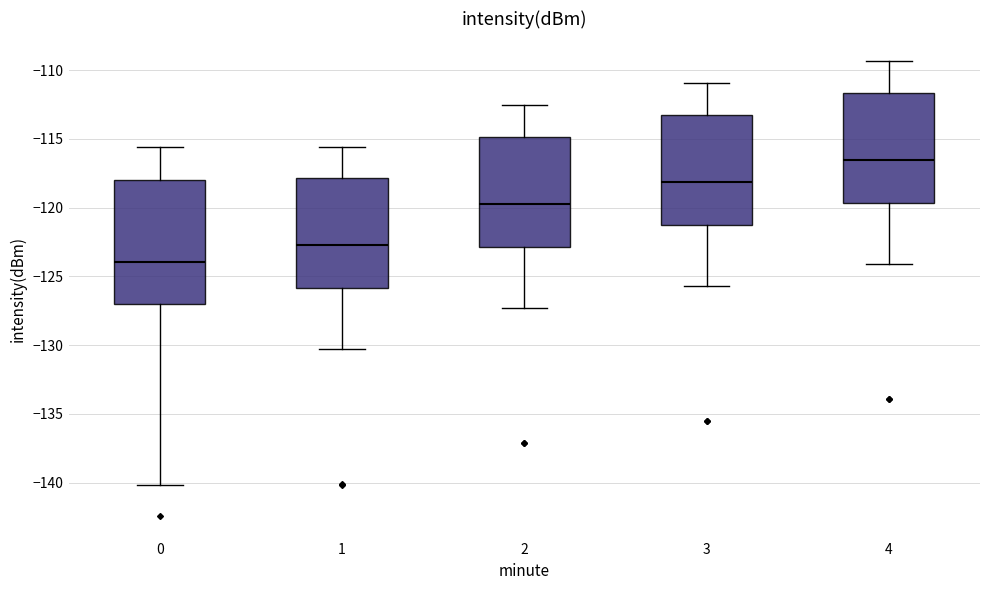

Reading left to right, transcribe this box plot: for each box, give where its median line is, the range the box spans, and where its two whiskers end, as read against the y-axis. The values are not printed on the chart, so give them approximately, as read against the axis.

0: median -124.0, box -127.0 to -118.0, whiskers -140.0 to -115.5
1: median -122.5, box -126.0 to -118.0, whiskers -130.5 to -115.5
2: median -119.5, box -123.0 to -115.0, whiskers -127.5 to -112.5
3: median -118.0, box -121.5 to -113.5, whiskers -125.5 to -111.0
4: median -116.5, box -119.5 to -111.5, whiskers -124.0 to -109.5